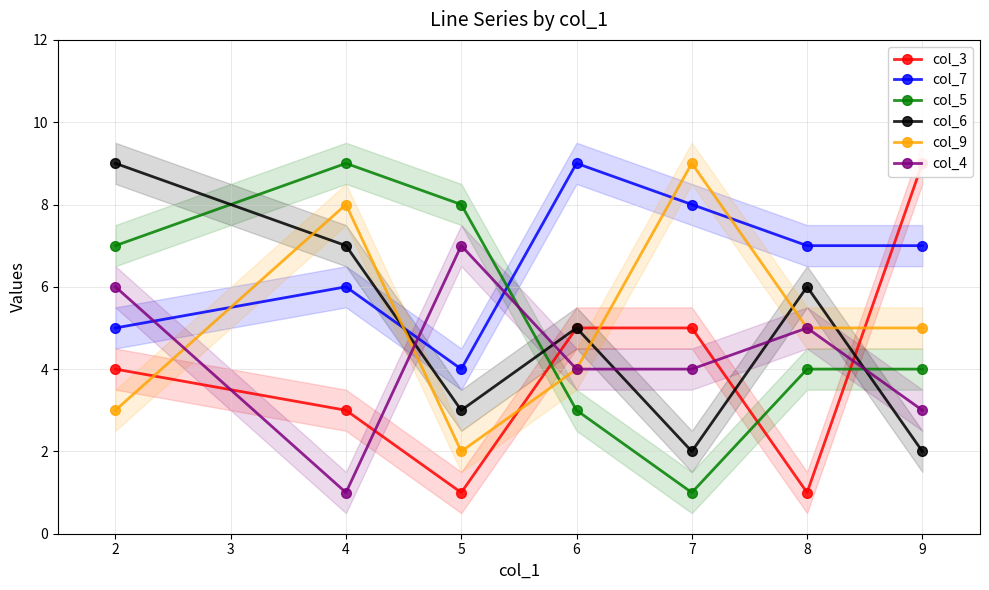

What is the difference between the second highest and second lowest values in the col_3 series?

4